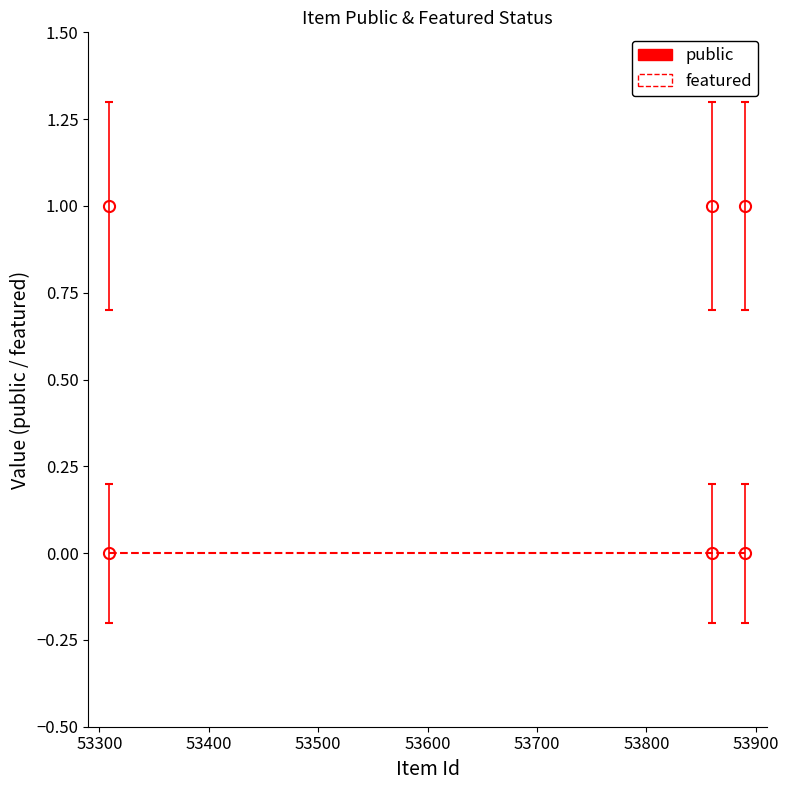

Which category has the highest value in the public series?

53309